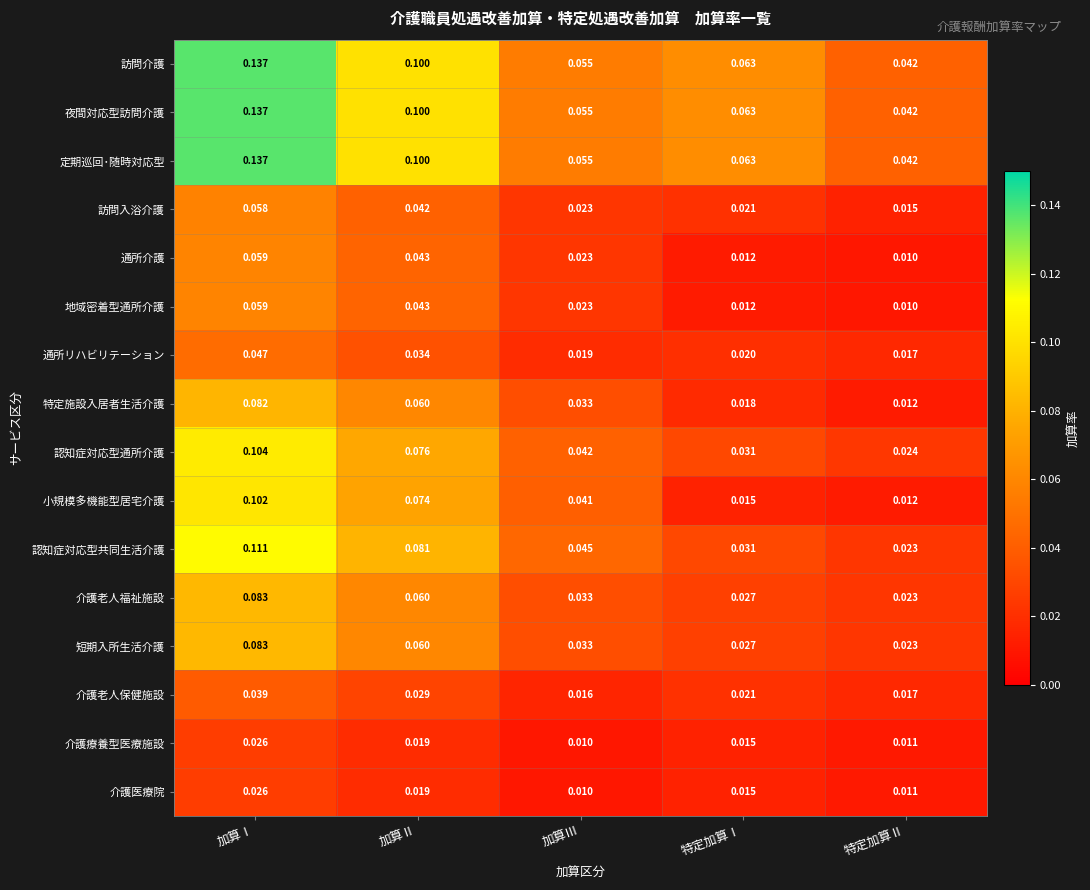

At how many categories does at least one series exceed 0?

5